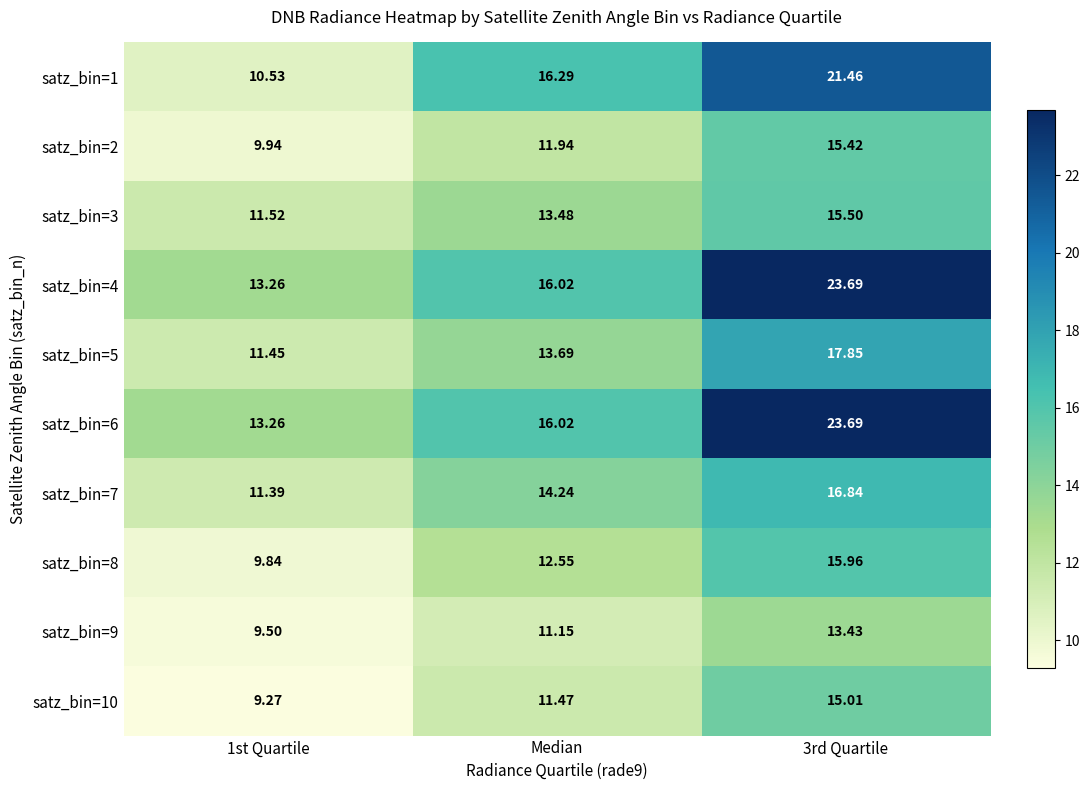

Where does the satz_bin=7 series first go above 14?

Median